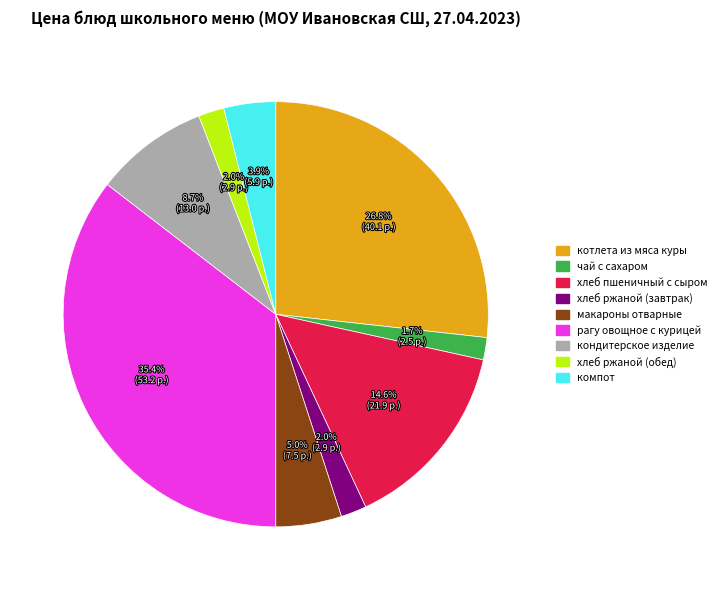

Does кондитерское изделие account for over 50% of the chart?

No